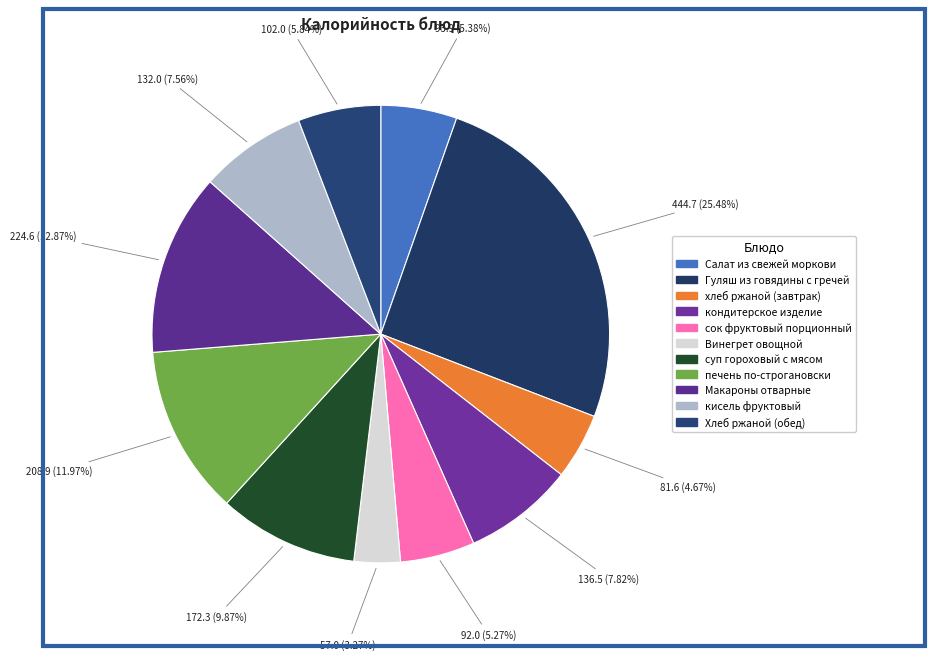

What is the change in value from Гуляш из говядины с гречей to Макароны отварные?

-220.1